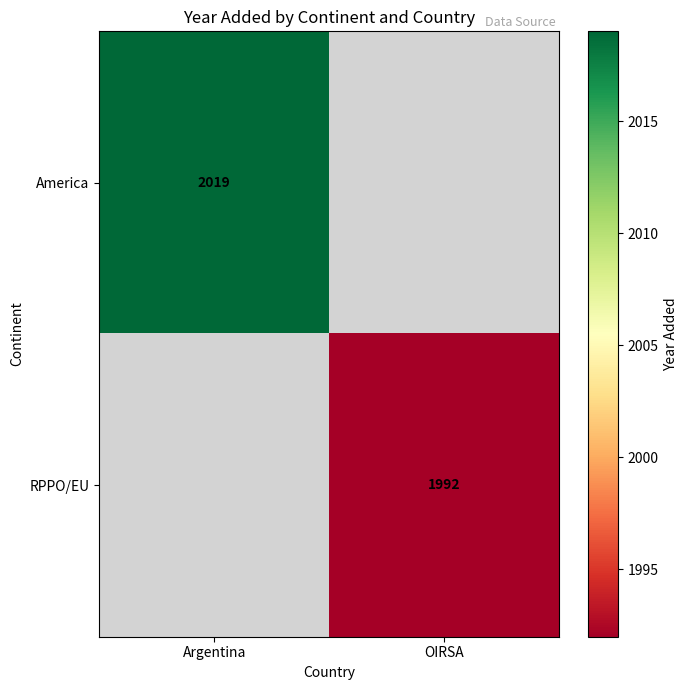

True or false: America has a value of 2019 at Argentina.

True